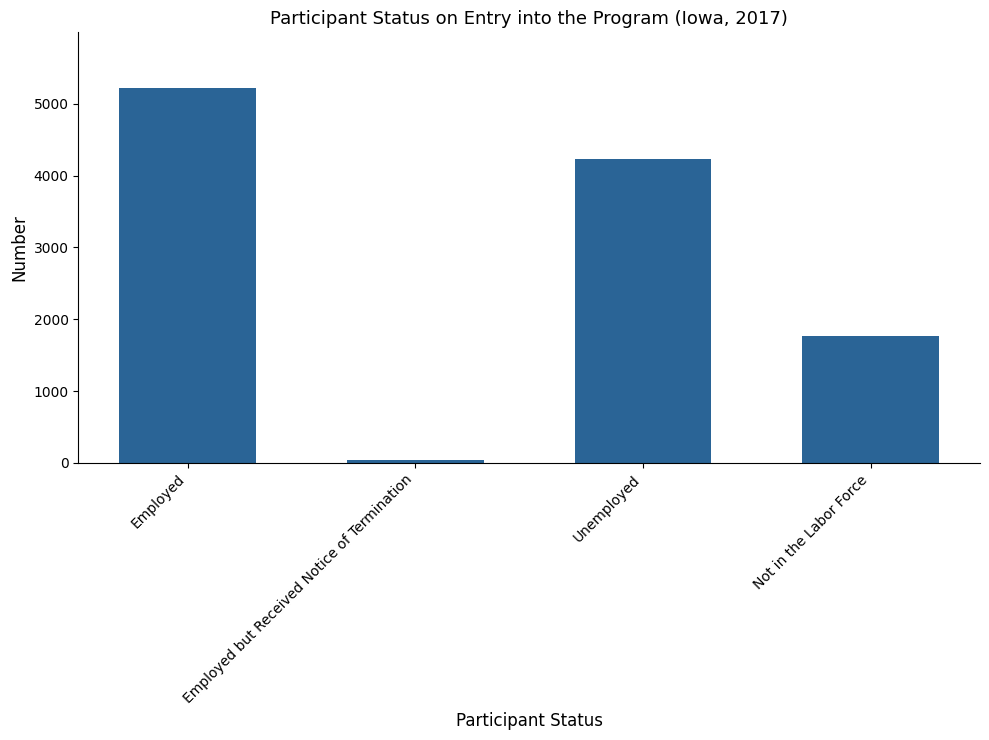

What is the change in value from Employed to Employed but Received Notice of Termination?

-5179